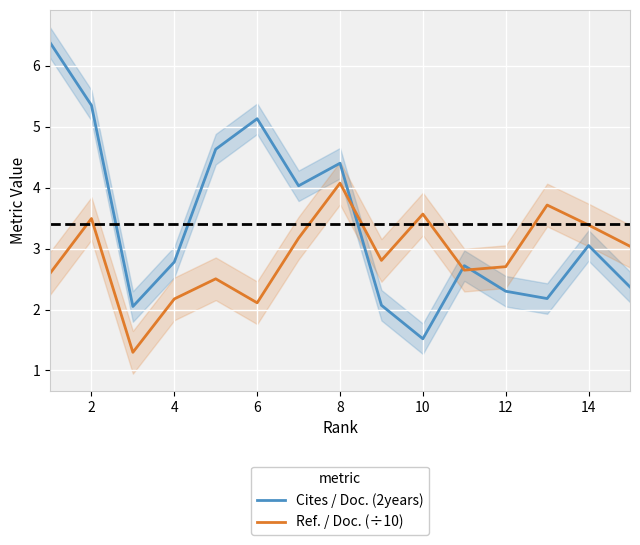

Which series ends up on top after the final intersection of Cites / Doc. (2years) and Ref. / Doc. (÷10)?

Ref. / Doc. (÷10)